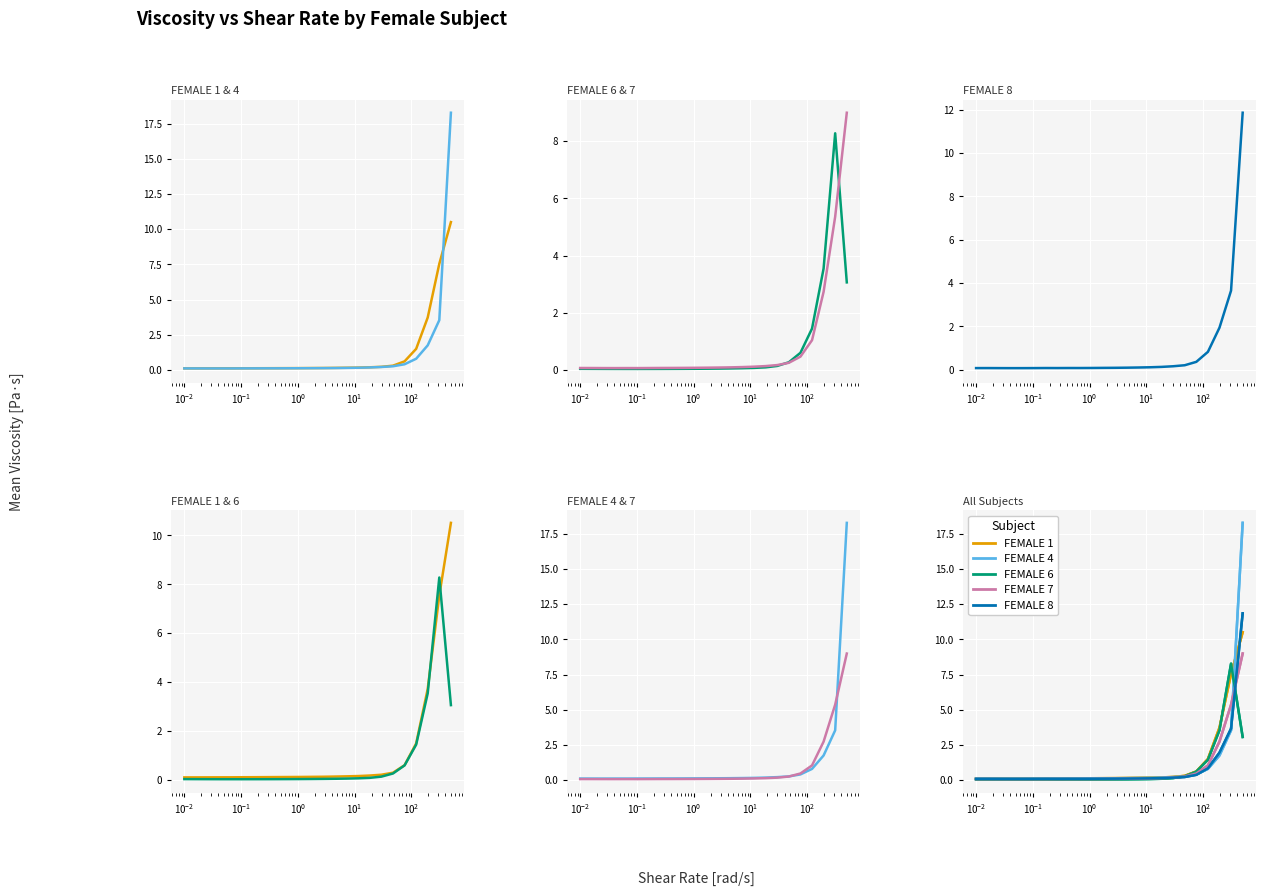

After their last crossing, which series has the higher values: FEMALE 8 or FEMALE 6?

FEMALE 8